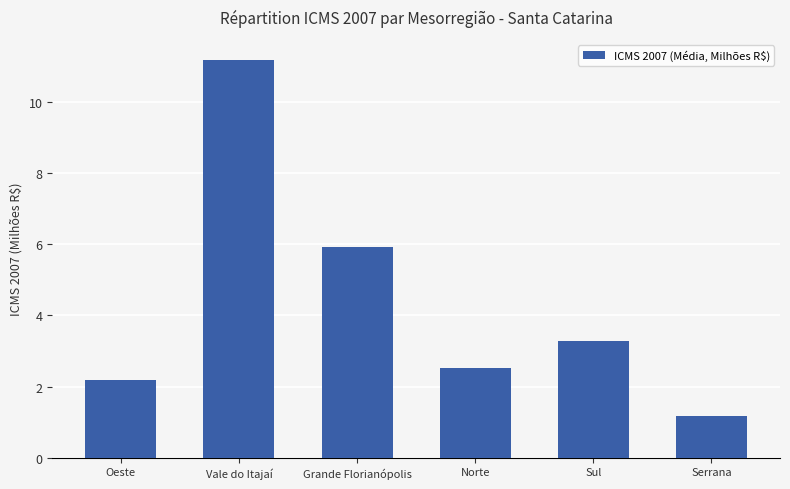

At which label does the data first exceed 3?

Vale do Itajaí